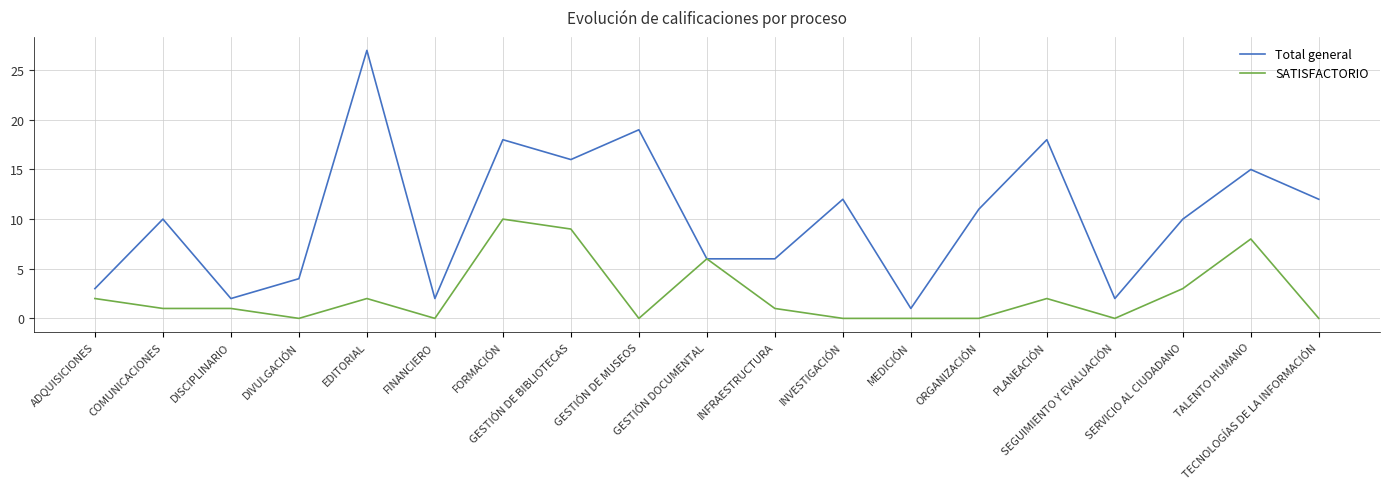

Reading right to left, extract all data points from this chart.

Total general: TECNOLOGÍAS DE LA INFORMACIÓN=12	TALENTO HUMANO=15	SERVICIO AL CIUDADANO=10	SEGUIMIENTO Y EVALUACIÓN=2	PLANEACIÓN=18	ORGANIZACIÓN=11	MEDICIÓN=1	INVESTIGACIÓN=12	INFRAESTRUCTURA=6	GESTIÓN DOCUMENTAL=6	GESTIÓN DE MUSEOS=19	GESTIÓN DE BIBLIOTECAS=16	FORMACIÓN=18	FINANCIERO=2	EDITORIAL=27	DIVULGACIÓN=4	DISCIPLINARIO=2	COMUNICACIONES=10	ADQUISICIONES=3
SATISFACTORIO: TECNOLOGÍAS DE LA INFORMACIÓN=0	TALENTO HUMANO=8	SERVICIO AL CIUDADANO=3	SEGUIMIENTO Y EVALUACIÓN=0	PLANEACIÓN=2	ORGANIZACIÓN=0	MEDICIÓN=0	INVESTIGACIÓN=0	INFRAESTRUCTURA=1	GESTIÓN DOCUMENTAL=6	GESTIÓN DE MUSEOS=0	GESTIÓN DE BIBLIOTECAS=9	FORMACIÓN=10	FINANCIERO=0	EDITORIAL=2	DIVULGACIÓN=0	DISCIPLINARIO=1	COMUNICACIONES=1	ADQUISICIONES=2